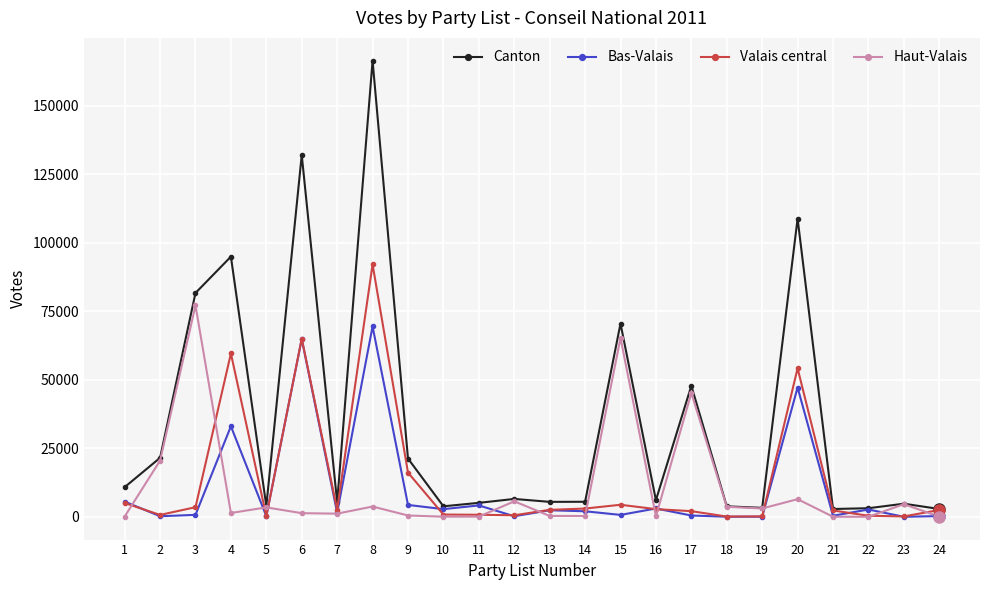

Is the value of Canton at 12 greater than the value of Haut-Valais at 7?

Yes